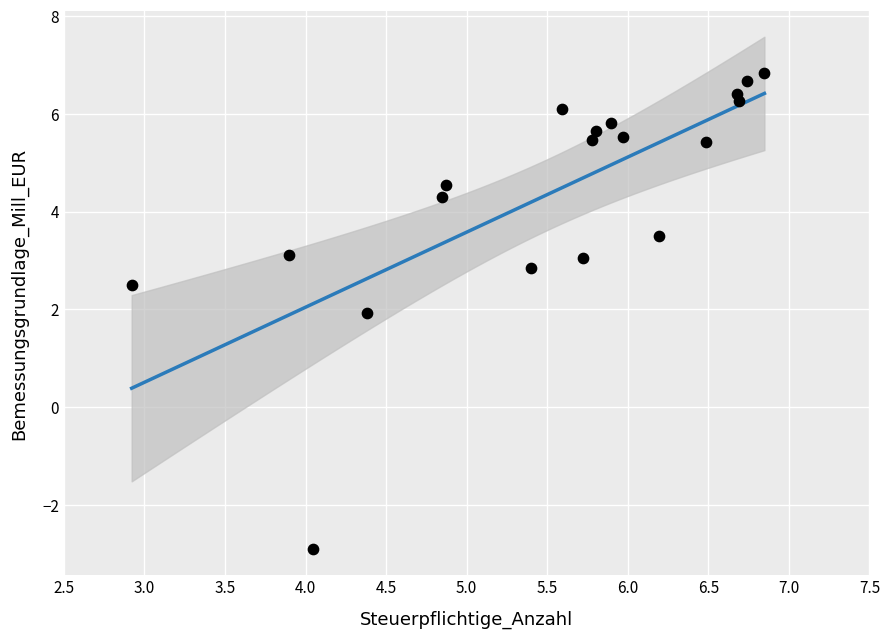

What Y value in the scatter plot is closest to 1?

1.9